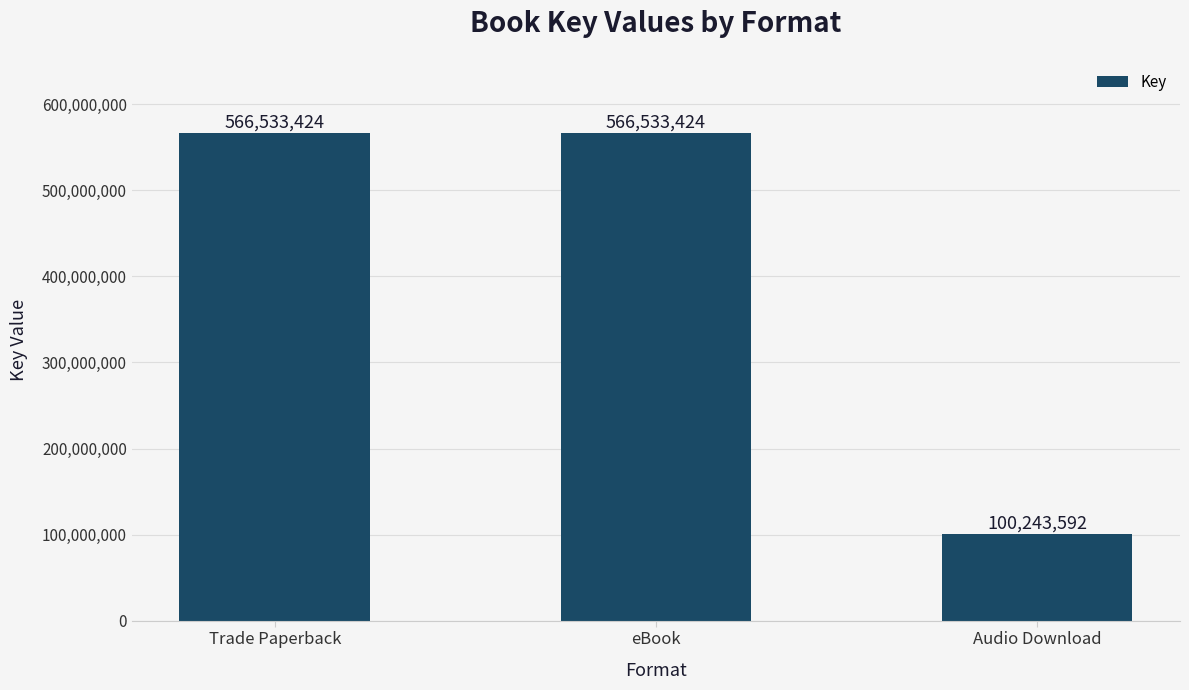

What is the difference between the values at eBook and Audio Download?

466289832